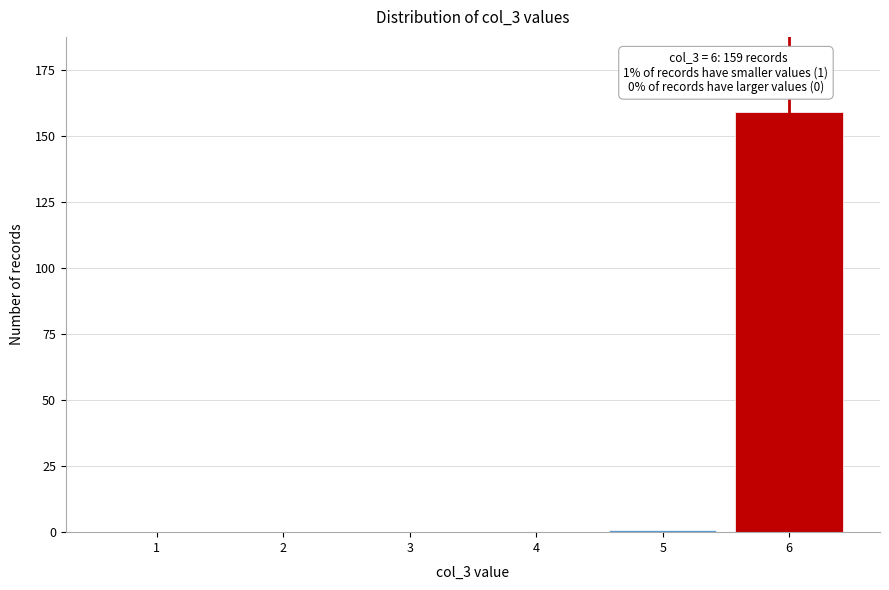

Reading left to right, extract all data points from this chart.

1=0	2=0	3=0	4=0	5=1	6=159